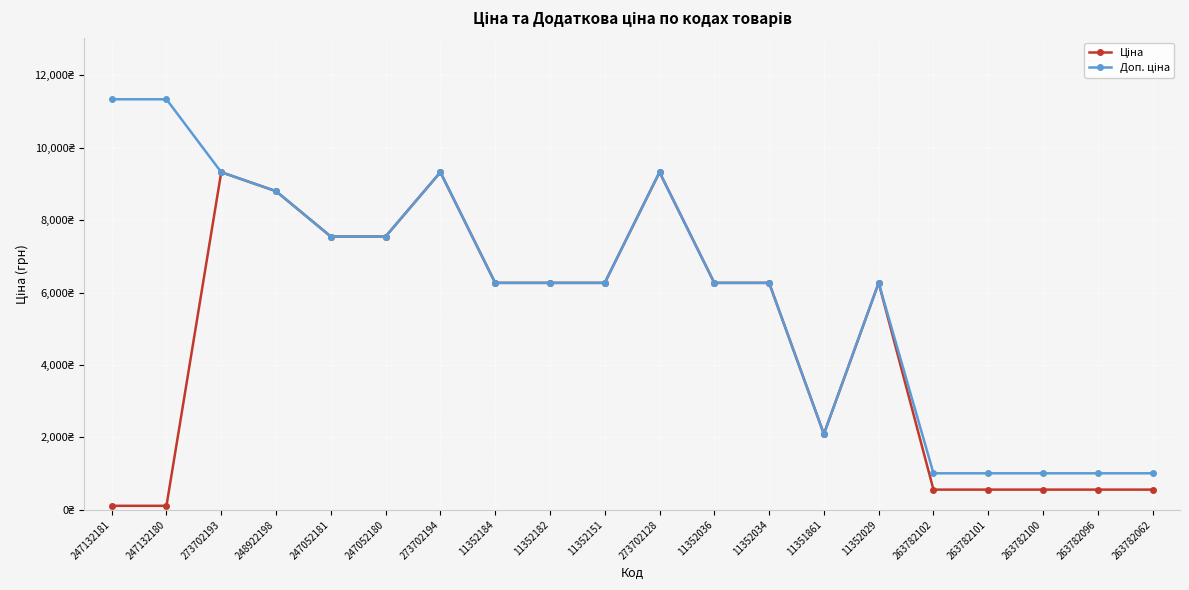

Is it true that Доп. ціна equals 680.9 at 263782062?

False